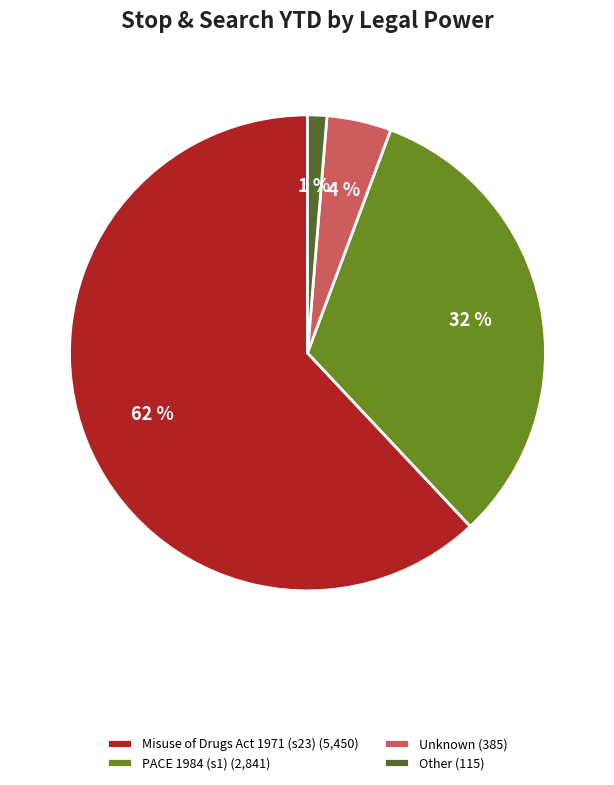

Between Misuse of Drugs Act 1971 (s23) (5,450) and Other (115), which is larger?

Misuse of Drugs Act 1971 (s23) (5,450)